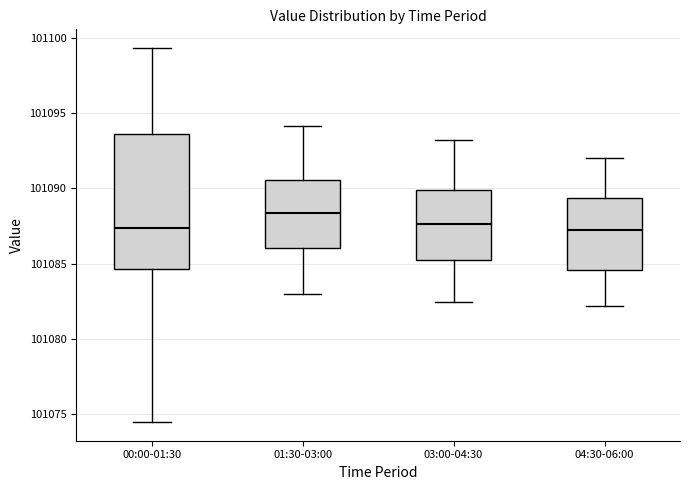

Reading left to right, read every box against the y-axis: the position of its median line, the range the box covers, and the ends of its whiskers. The values are not printed on the chart, so give them approximately, as read against the axis.

00:00-01:30: median 101087.5, box 101084.5 to 101093.5, whiskers 101074.5 to 101099.5
01:30-03:00: median 101088.5, box 101086.0 to 101090.5, whiskers 101083.0 to 101094.0
03:00-04:30: median 101087.5, box 101085.5 to 101090.0, whiskers 101082.5 to 101093.0
04:30-06:00: median 101087.0, box 101084.5 to 101089.5, whiskers 101082.0 to 101092.0